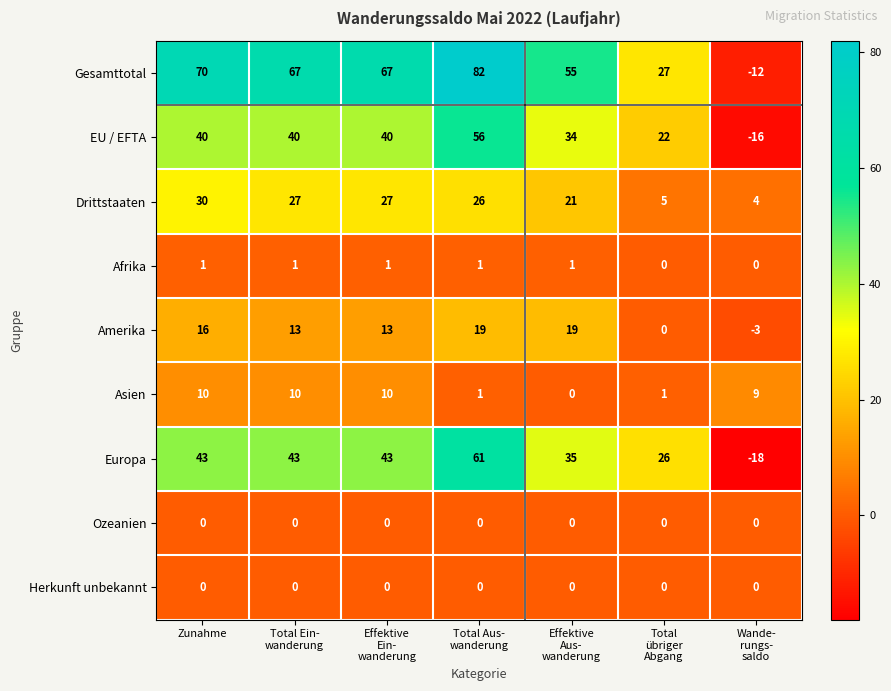

Which series has the largest range (max minus min)?

Gesamttotal